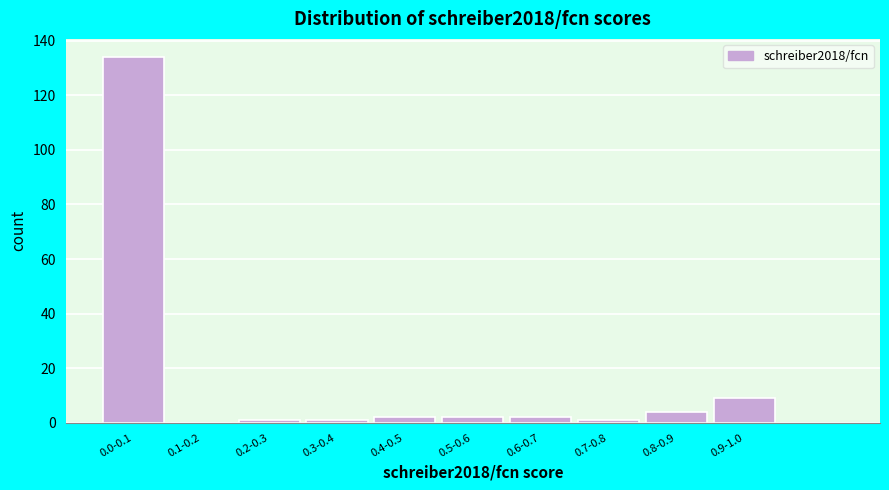

Reading left to right, extract all data points from this chart.

0.0-0.1=134	0.1-0.2=0	0.2-0.3=1	0.3-0.4=1	0.4-0.5=2	0.5-0.6=2	0.6-0.7=2	0.7-0.8=1	0.8-0.9=4	0.9-1.0=9